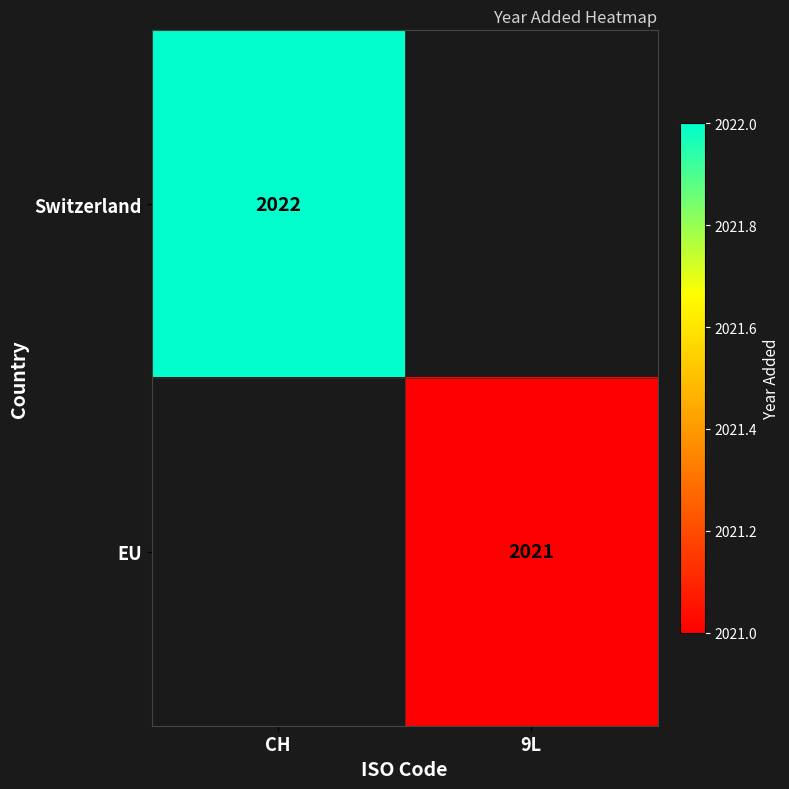

Is the value of Switzerland at CH greater than the value of EU at 9L?

Yes